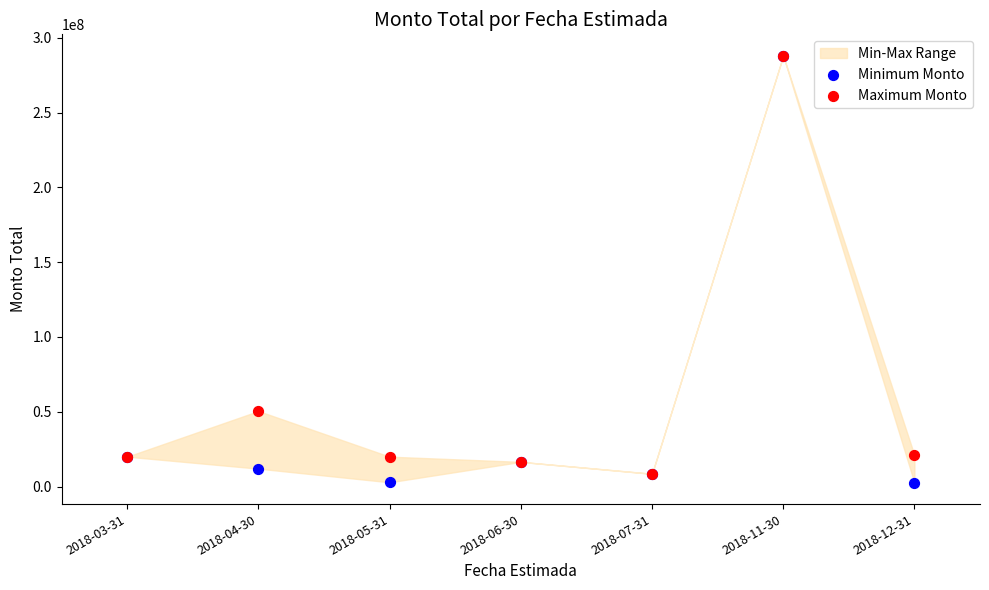

Across all series, what Y value is closest to 145289400?

50500000